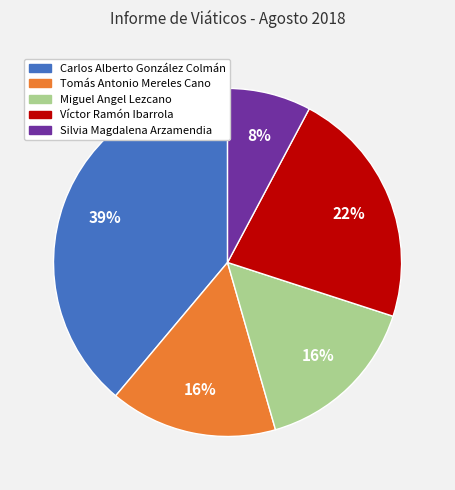

What percentage is the Carlos Alberto González Colmán slice, to the nearest percent?

39%